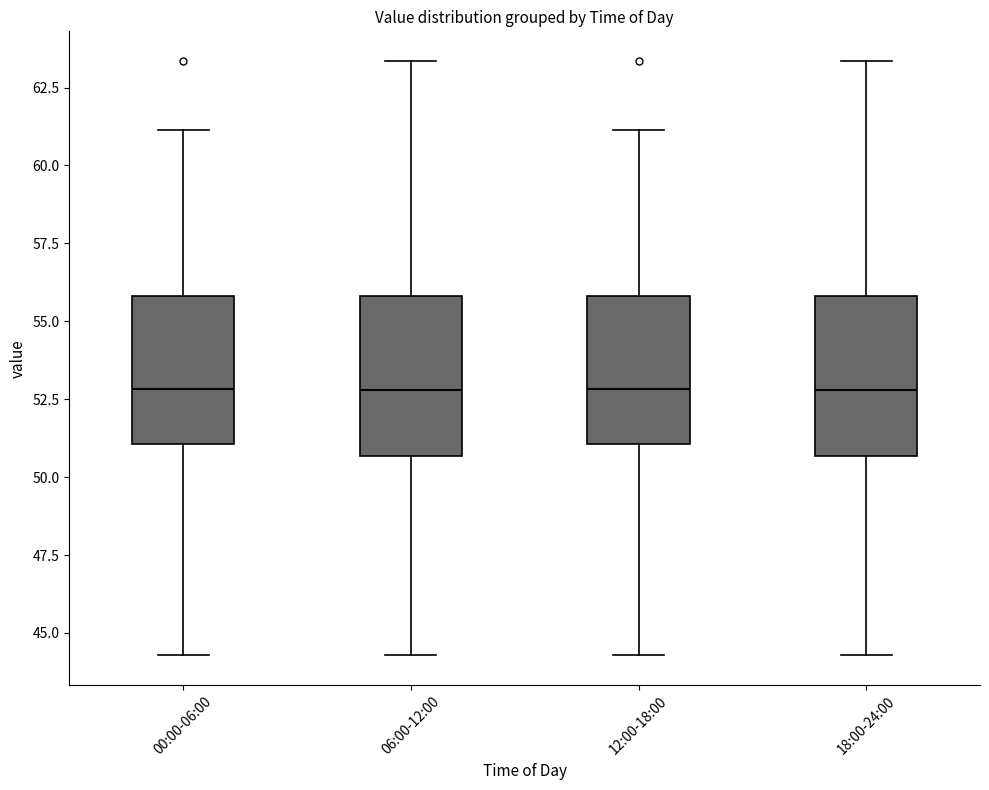

Reading left to right, transcribe this box plot: for each box, give where its median line is, the range the box spans, and where its two whiskers end, as read against the y-axis. The values are not printed on the chart, so give them approximately, as read against the axis.

00:00-06:00: median 53.0, box 51.0 to 56.0, whiskers 44.5 to 61.0
06:00-12:00: median 53.0, box 50.5 to 56.0, whiskers 44.5 to 63.5
12:00-18:00: median 53.0, box 51.0 to 56.0, whiskers 44.5 to 61.0
18:00-24:00: median 53.0, box 50.5 to 56.0, whiskers 44.5 to 63.5